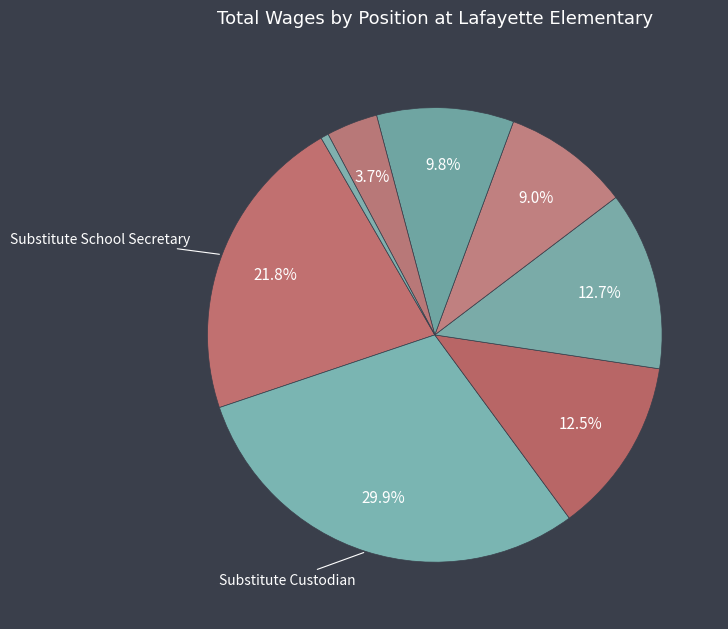

Count the number of slices in the pie.

8